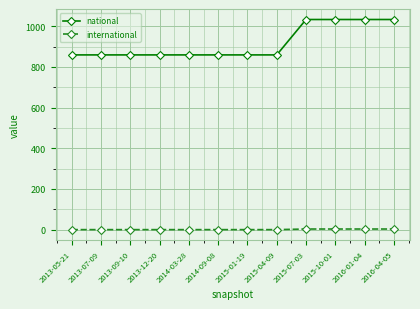

At 2013-05-21, list the series in order from smallest to largest.

international, national